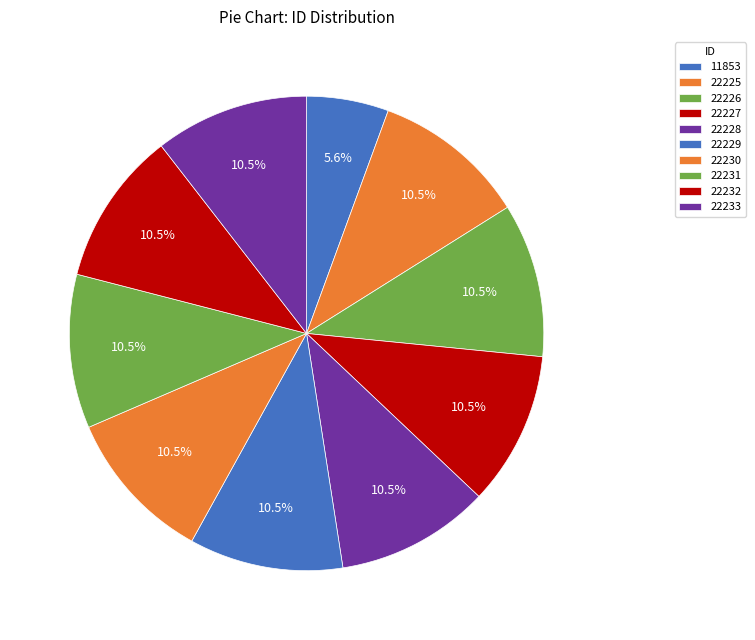

What is the smallest slice in the pie chart?

11853